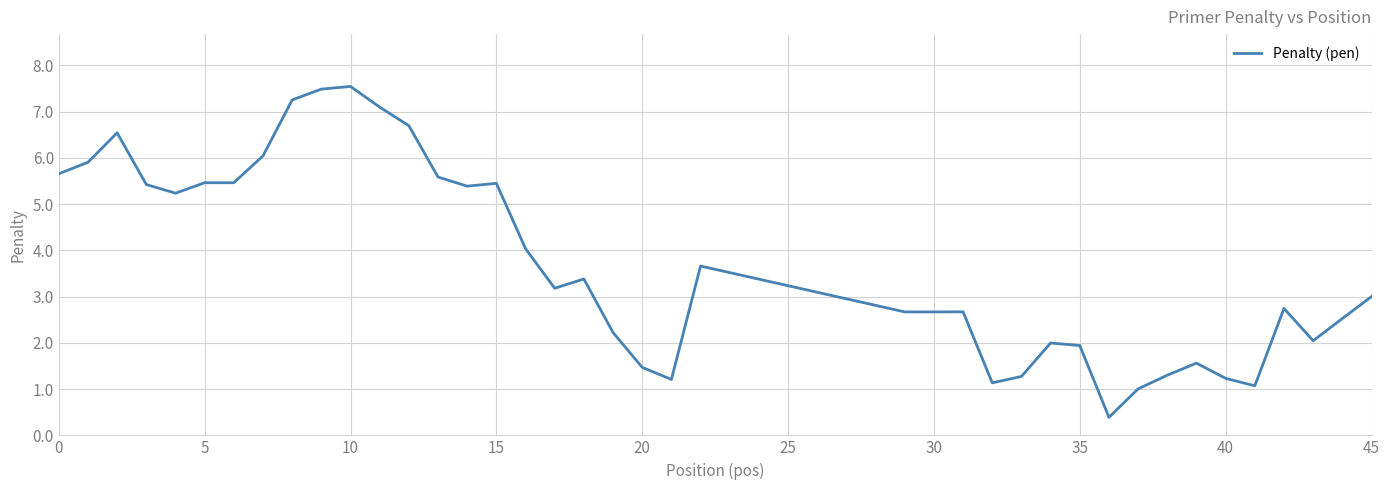

What is the maximum value shown in the chart?

7.5